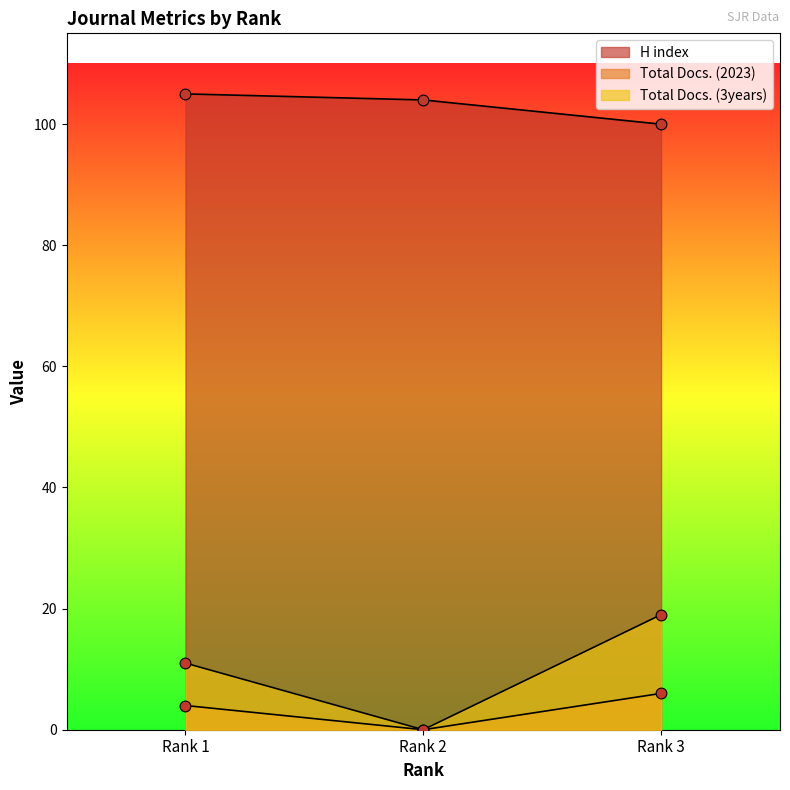

Which series has the largest Y range (max minus min)?

Total Docs. (3years)